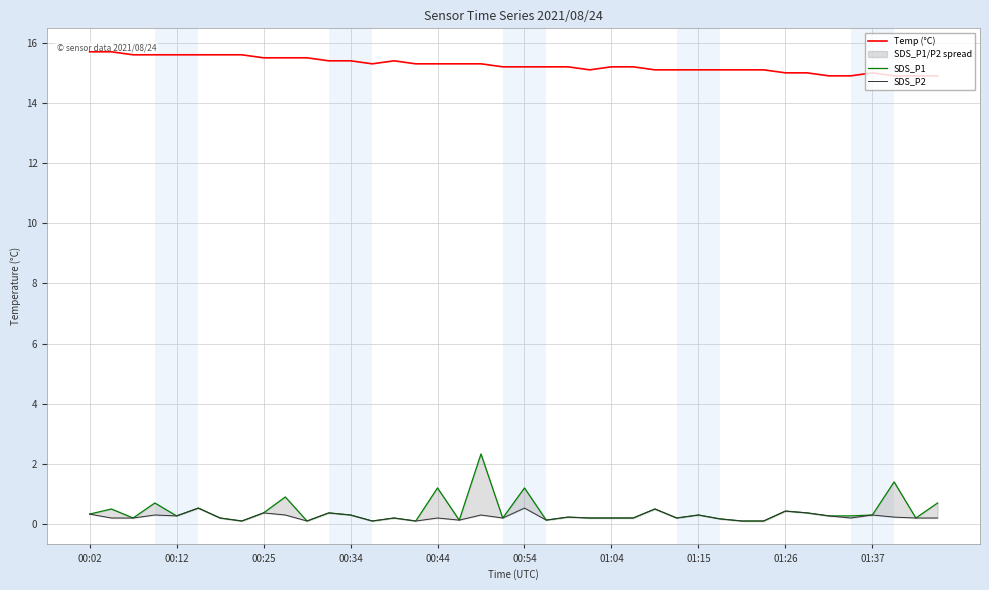

Where is the first local maximum for SDS_P1?

00:12